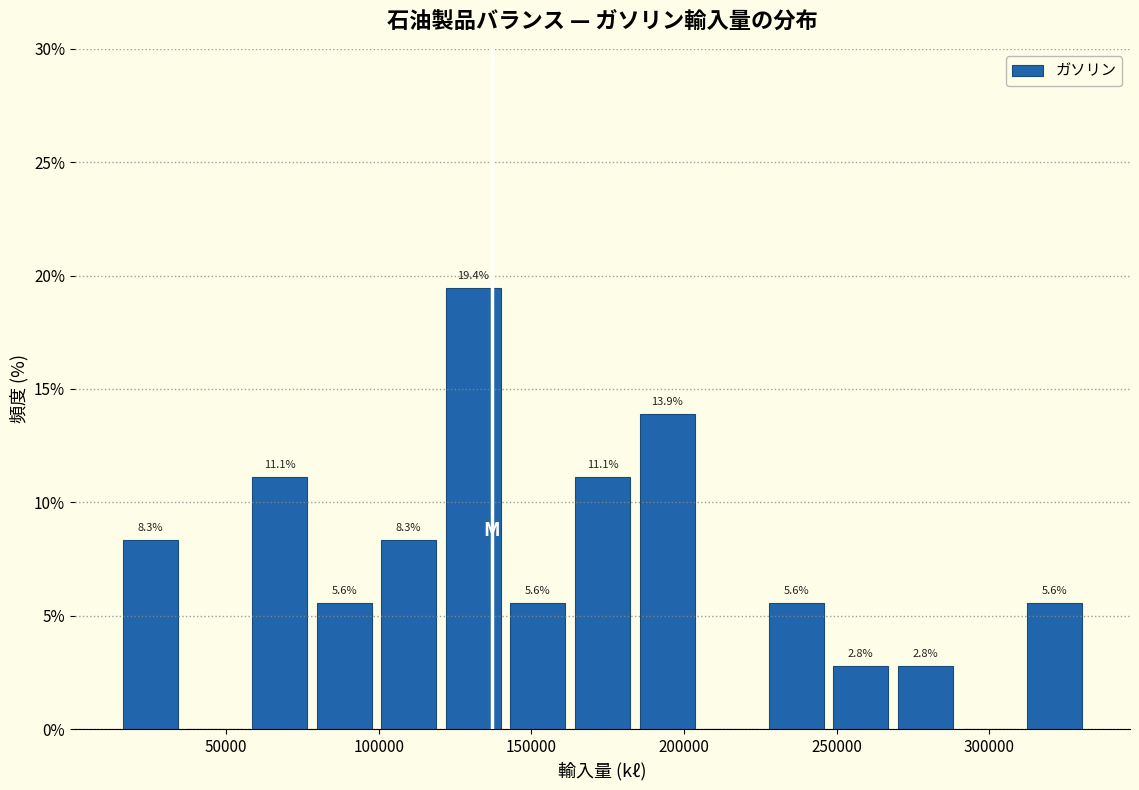

Which range on the x-axis has the tallest bar?

120000 to 140000